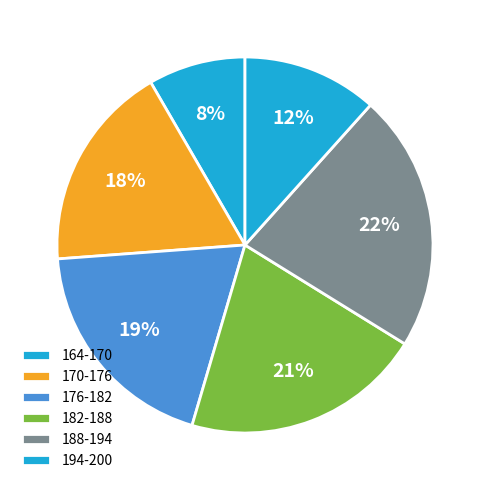

Does 164-170 represent more than half of the total?

No